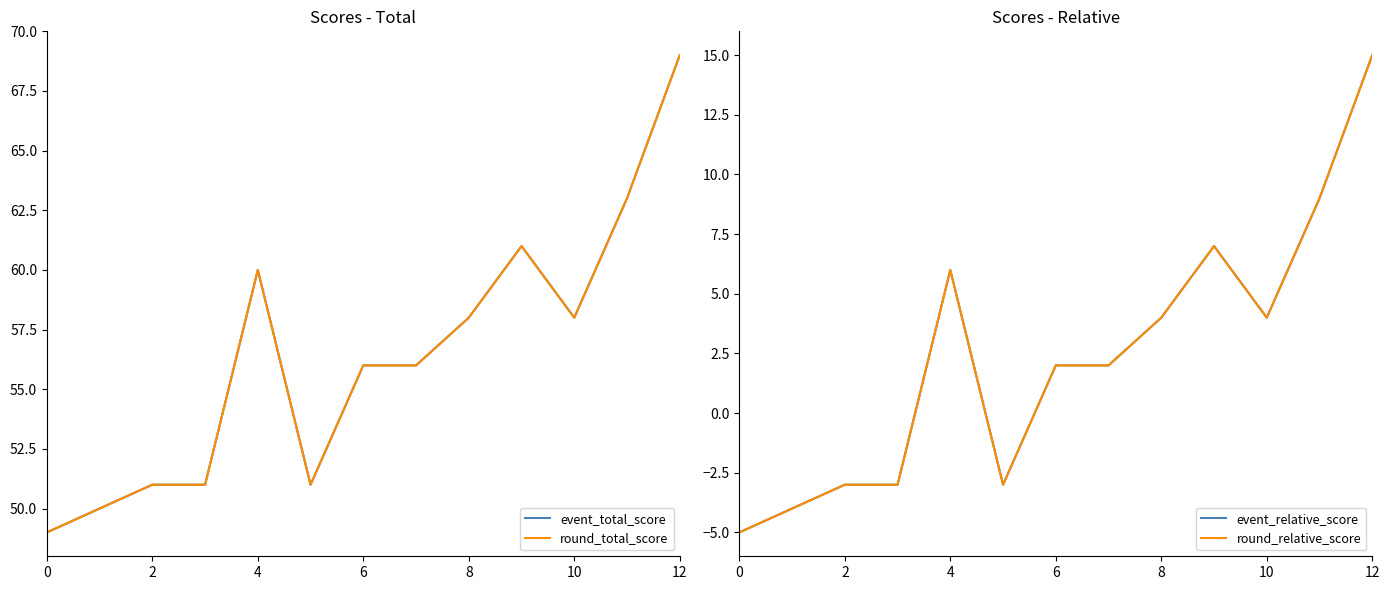

What is the sum of all round_relative_score values?

31